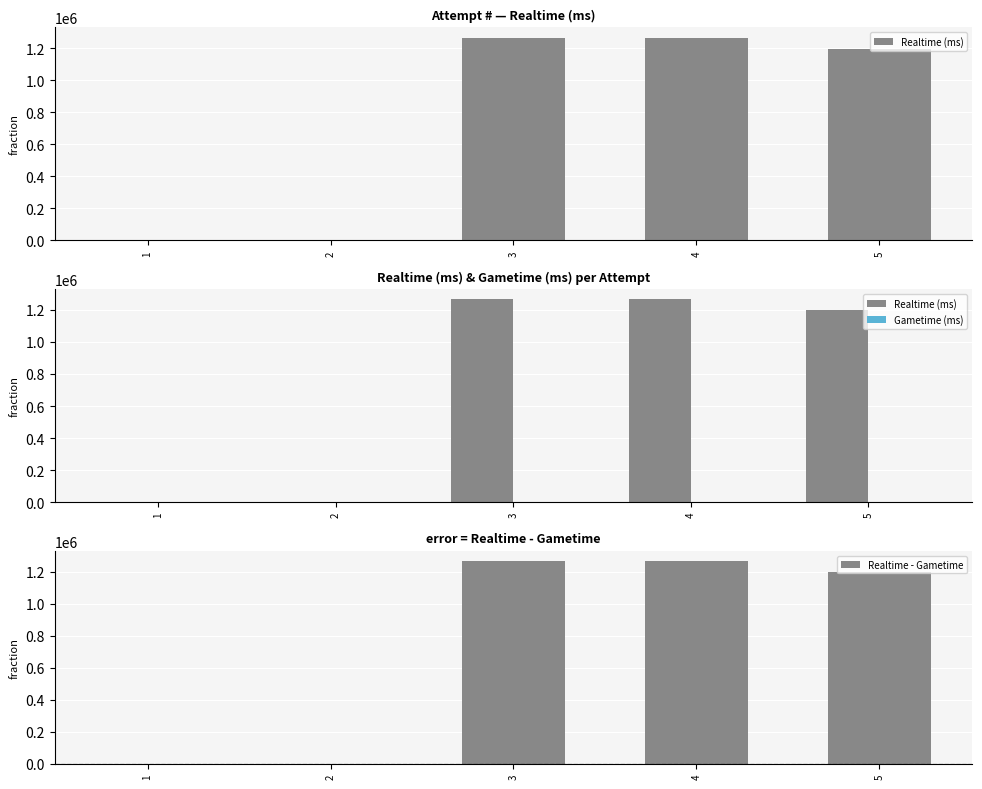

How many categories are shown in the chart?

5